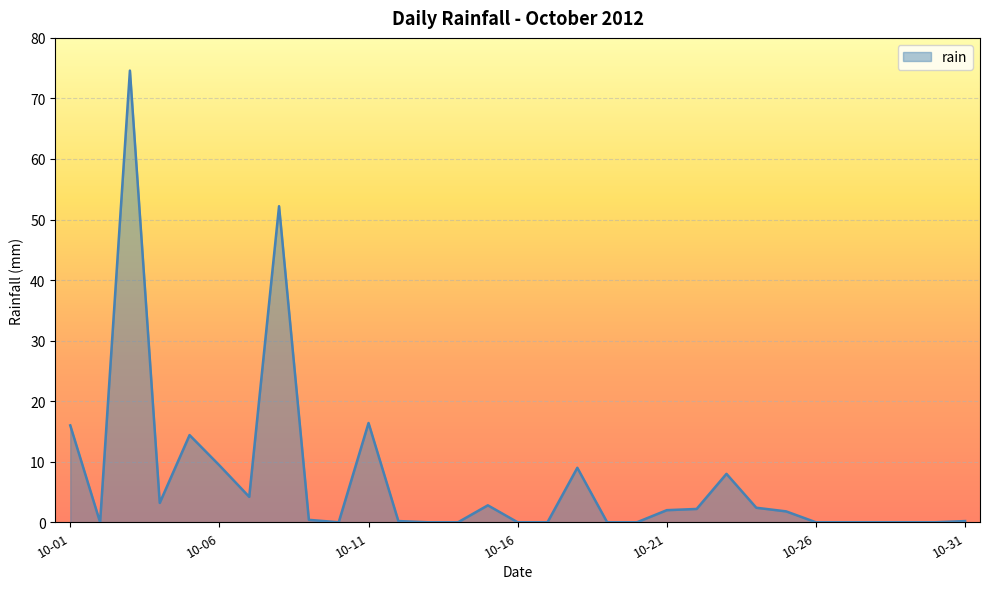

What is the maximum value shown in the chart?

74.6